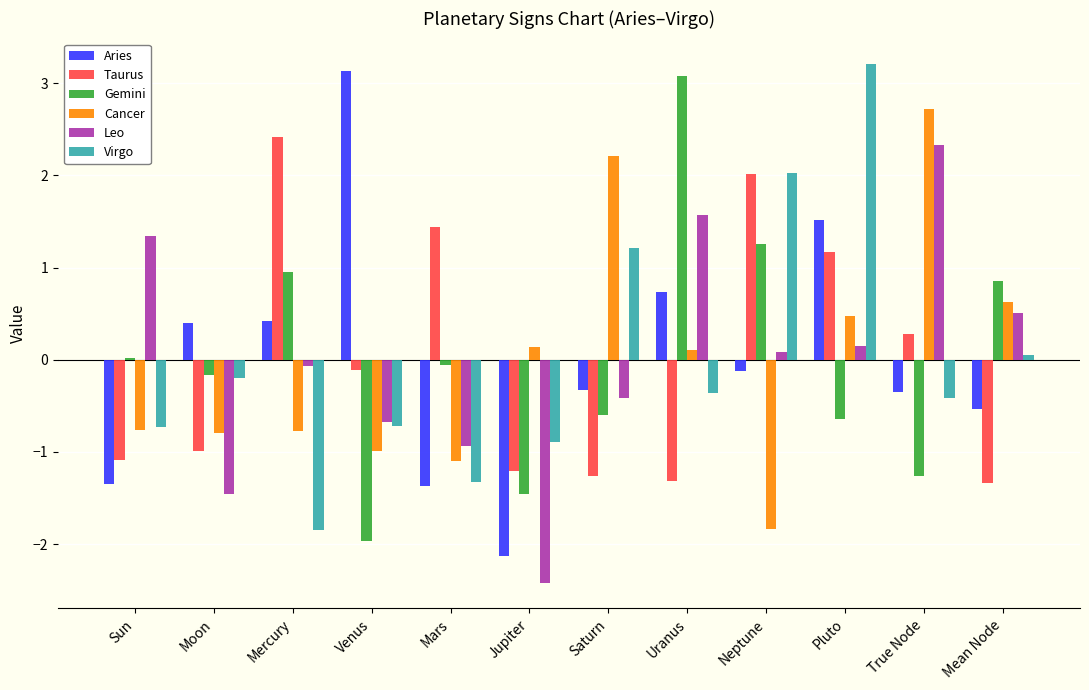

At which label does Aries reach its peak?

Venus